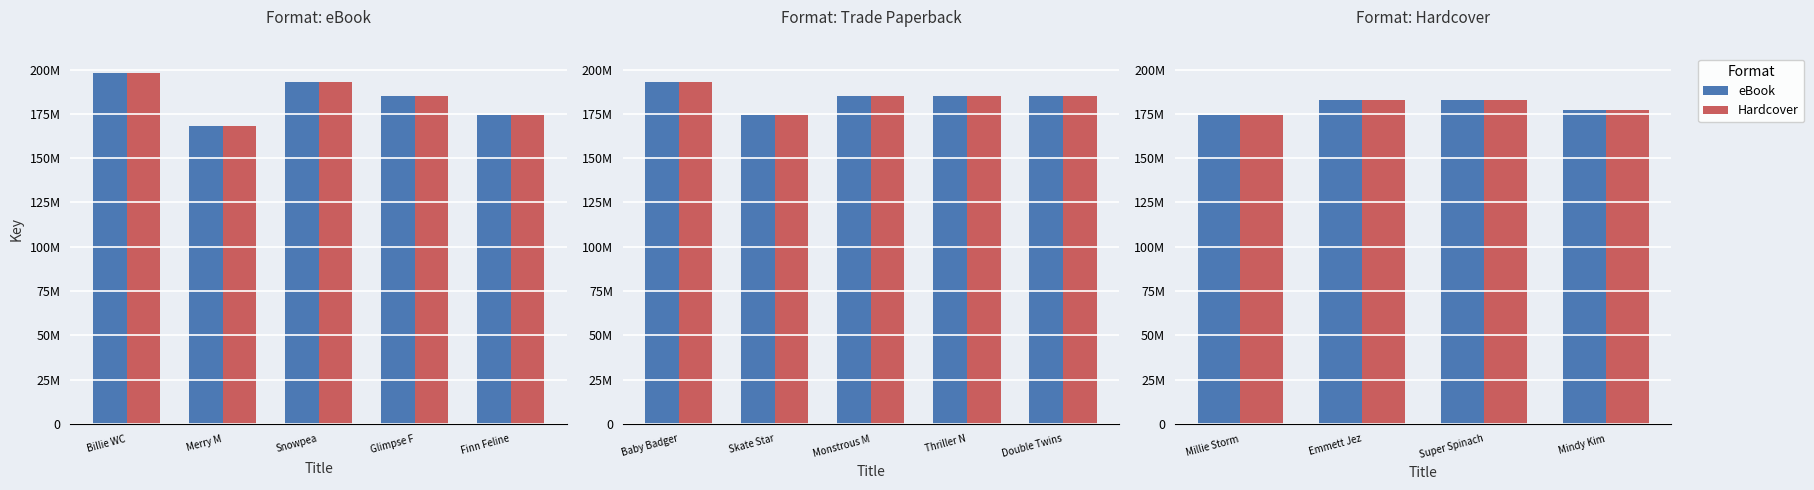

What is the value of the Hardcover bar at the 2nd from the left?

182635853